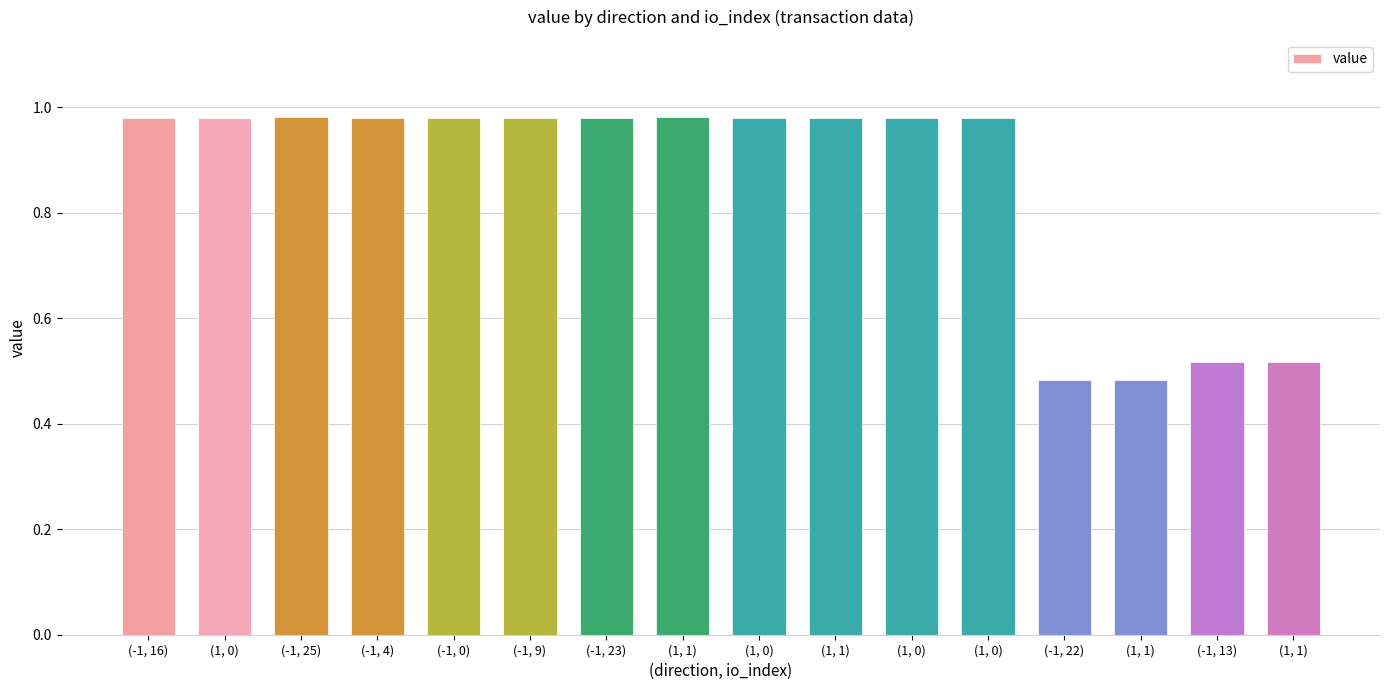

How many bars are there in total?

16